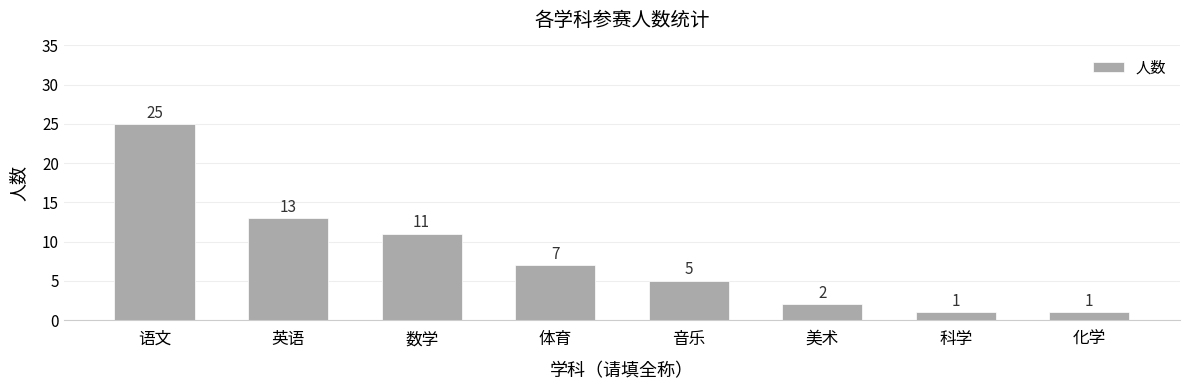

What is the difference between the maximum and minimum values?

24